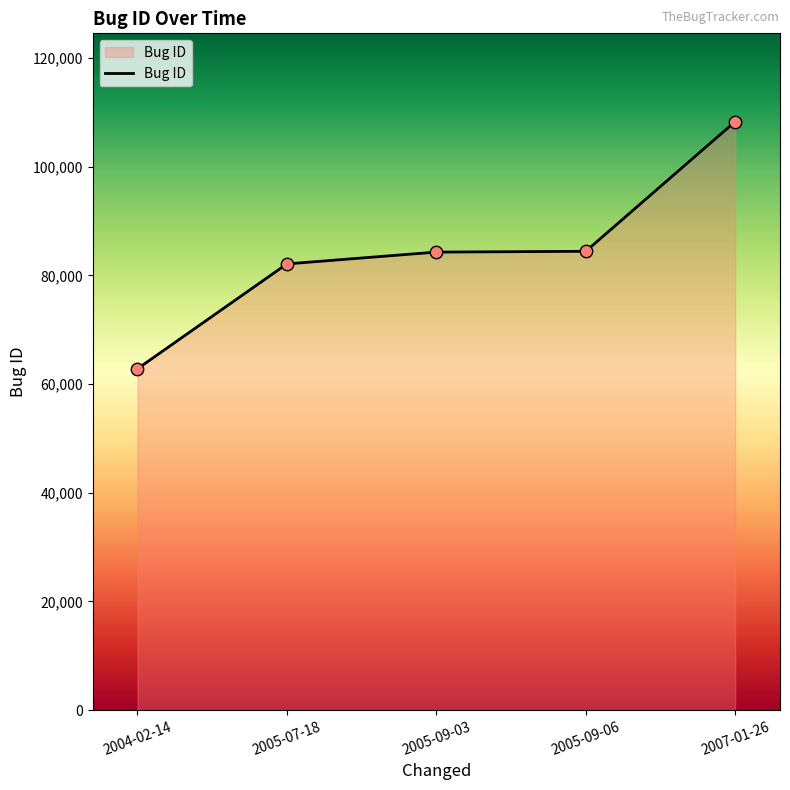

What is the ratio of the value at 2007-01-26 to the value at 2005-09-06?

1.3